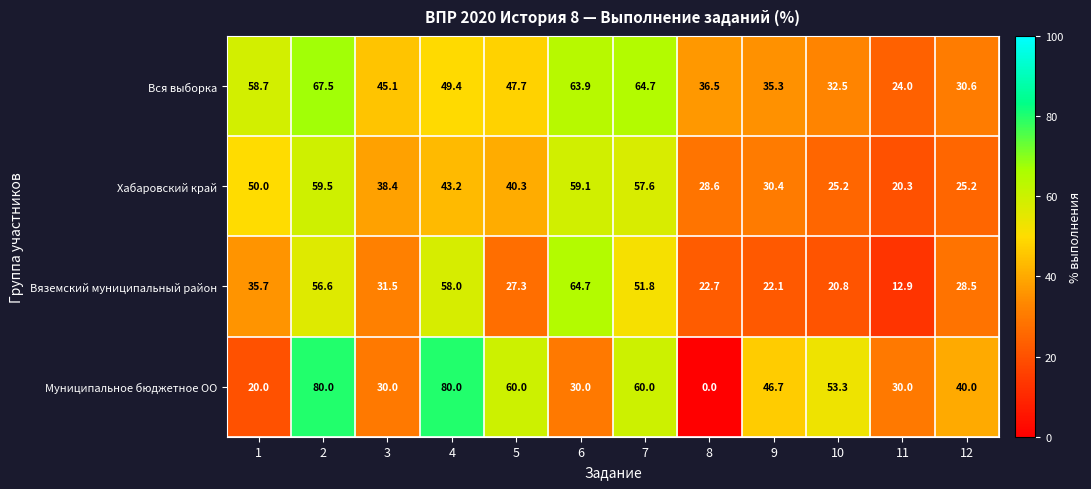

Rank the series at 2 from highest to lowest value.

Муниципальное бюджетное ОО, Вся выборка, Хабаровский край, Вяземский муниципальный район